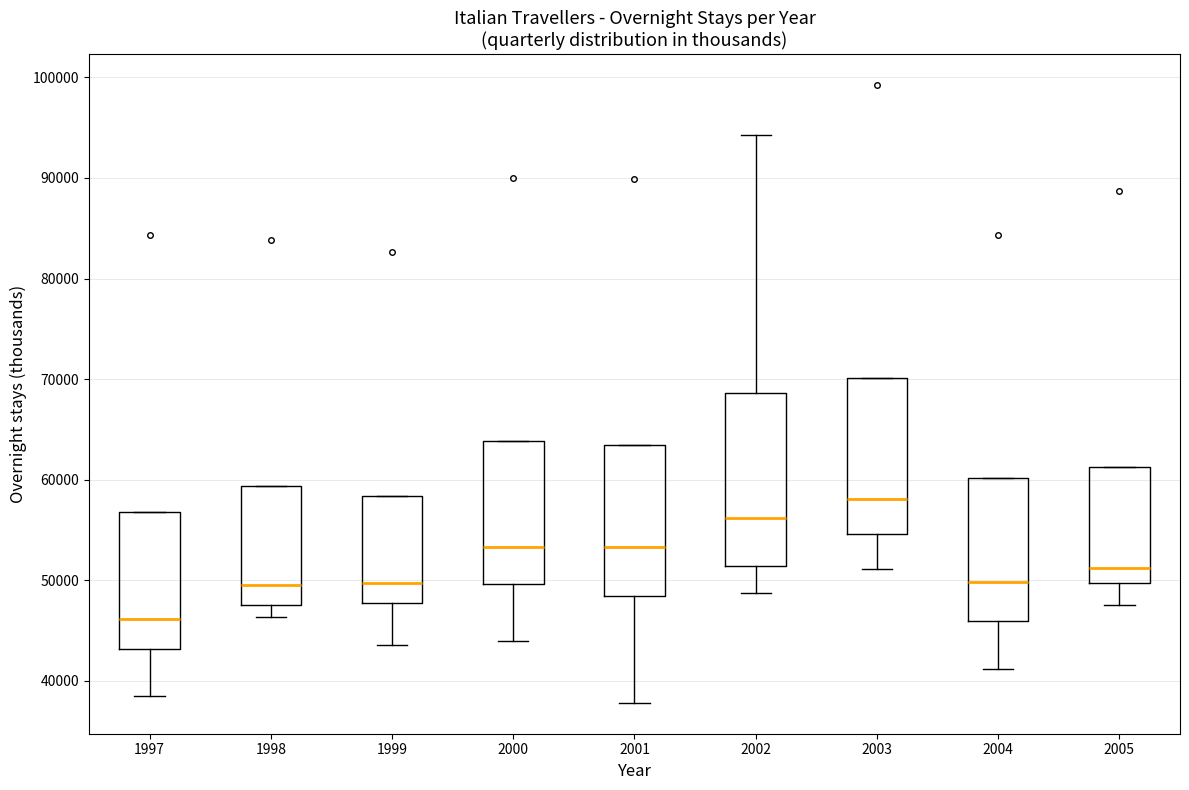

Which box is the tallest, from its lower edge to its upper edge?

2002